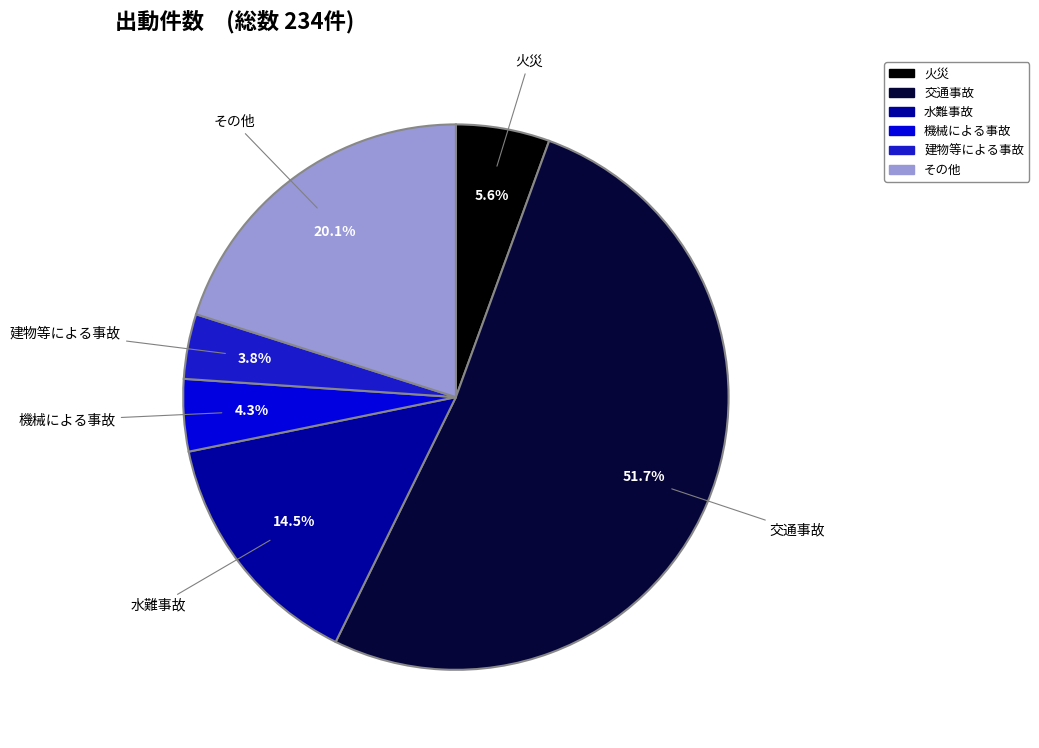

What percentage is NOT represented by 機械による事故?

95.7%